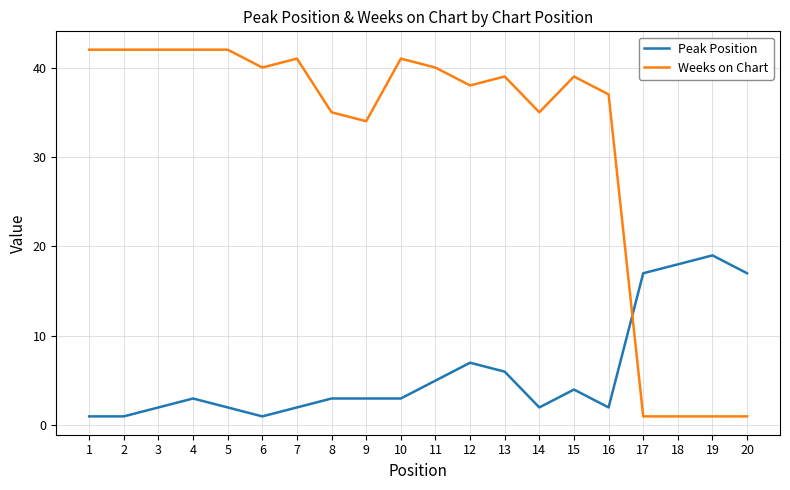

True or false: Peak Position and Weeks on Chart intersect in this chart.

True